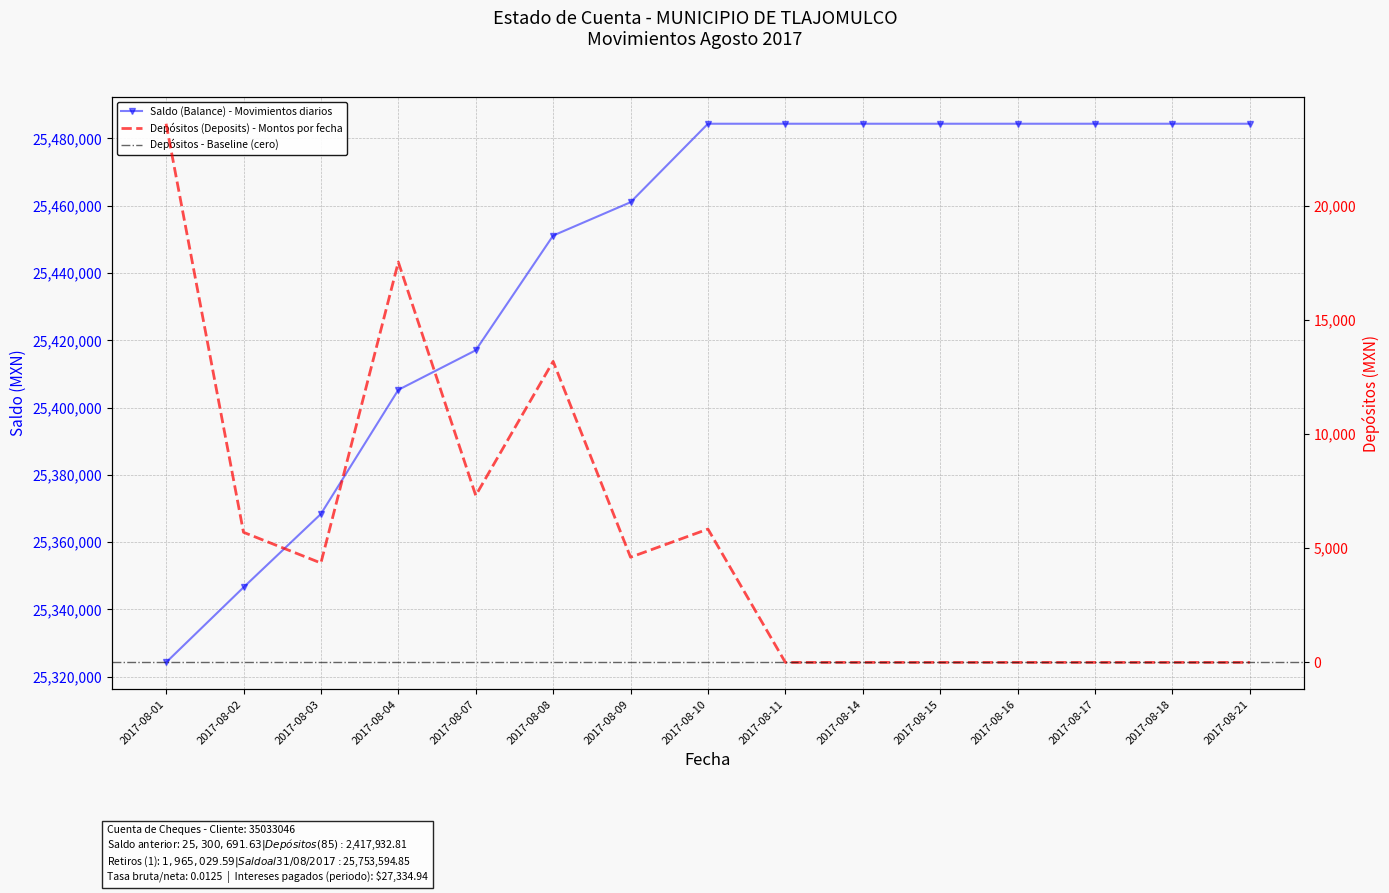

True or false: Saldo (Balance) and Depósitos (Deposits) intersect in this chart.

False